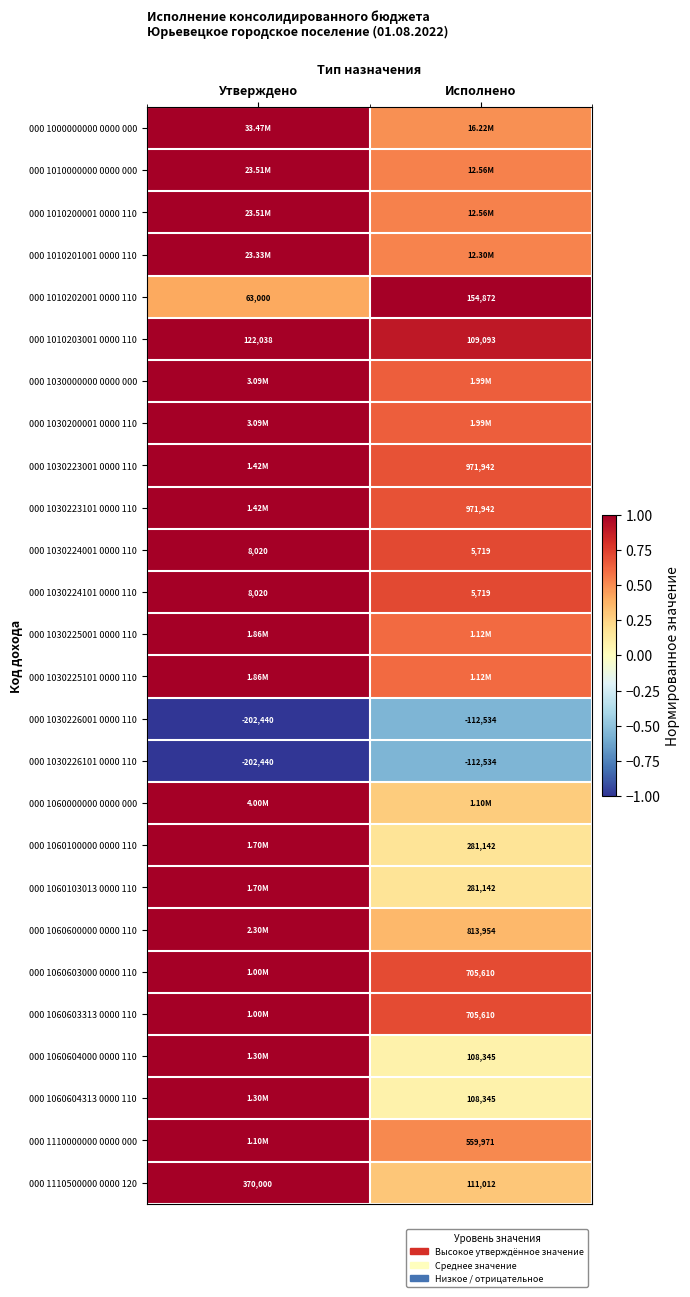

Between Исполнено and Утверждено, which is larger?

Утверждено